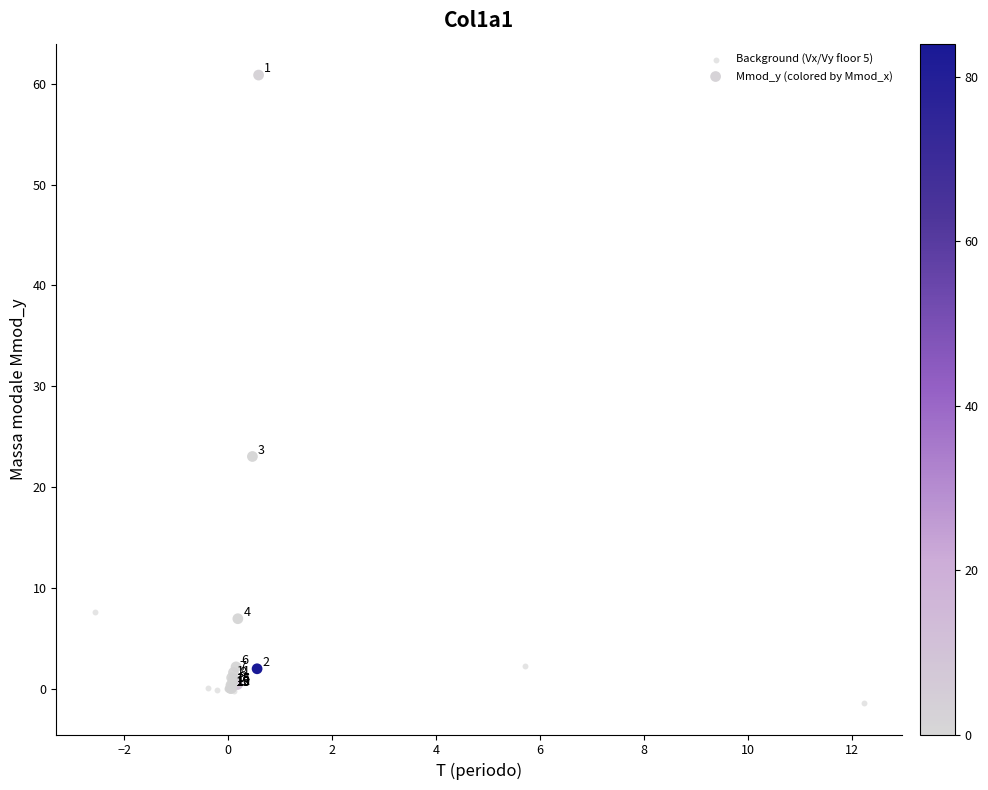

Which series reaches the minimum Y coordinate?

Background (Vx/Vy floor 5)